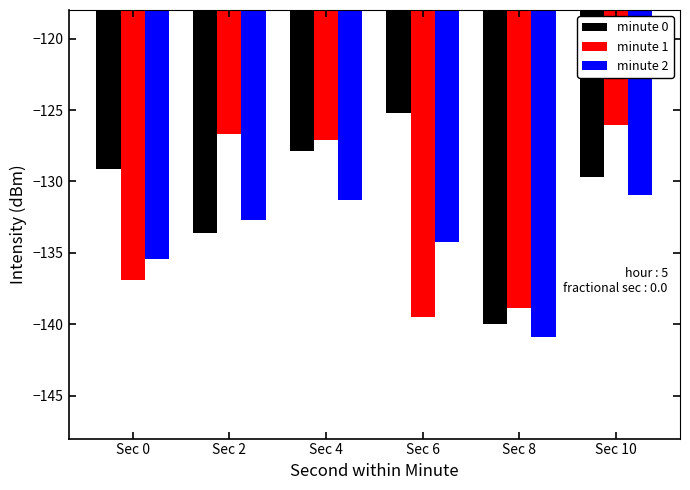

Where is minute 2 nearest to the value -135?

Sec 0